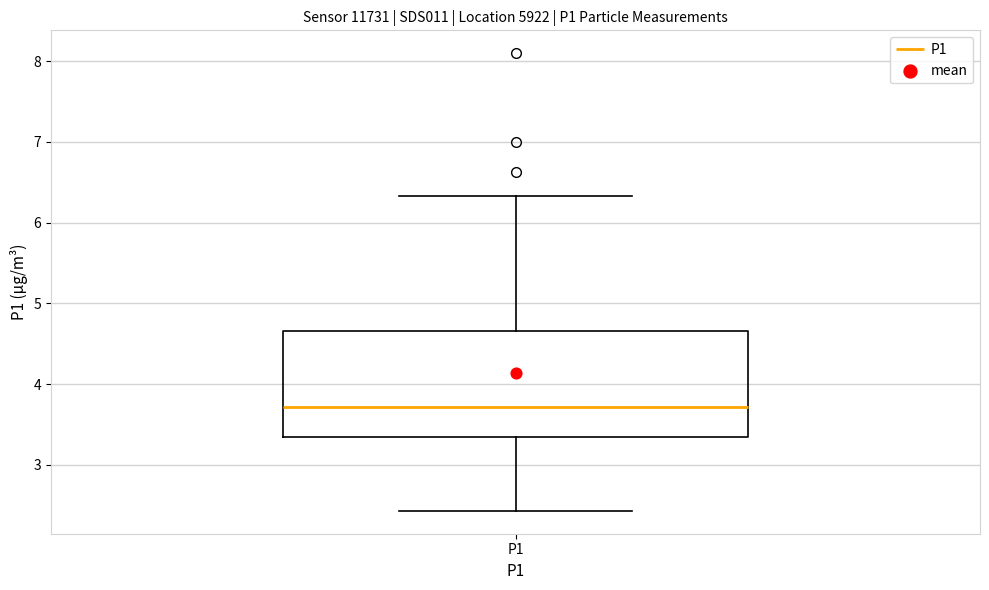

Transcribe this box plot: give where the median line is, the range the box spans, and where the two whiskers end, as read against the y-axis. The values are not printed on the chart, so give them approximately, as read against the axis.

median 3.7, box 3.3 to 4.7, whiskers 2.4 to 6.3